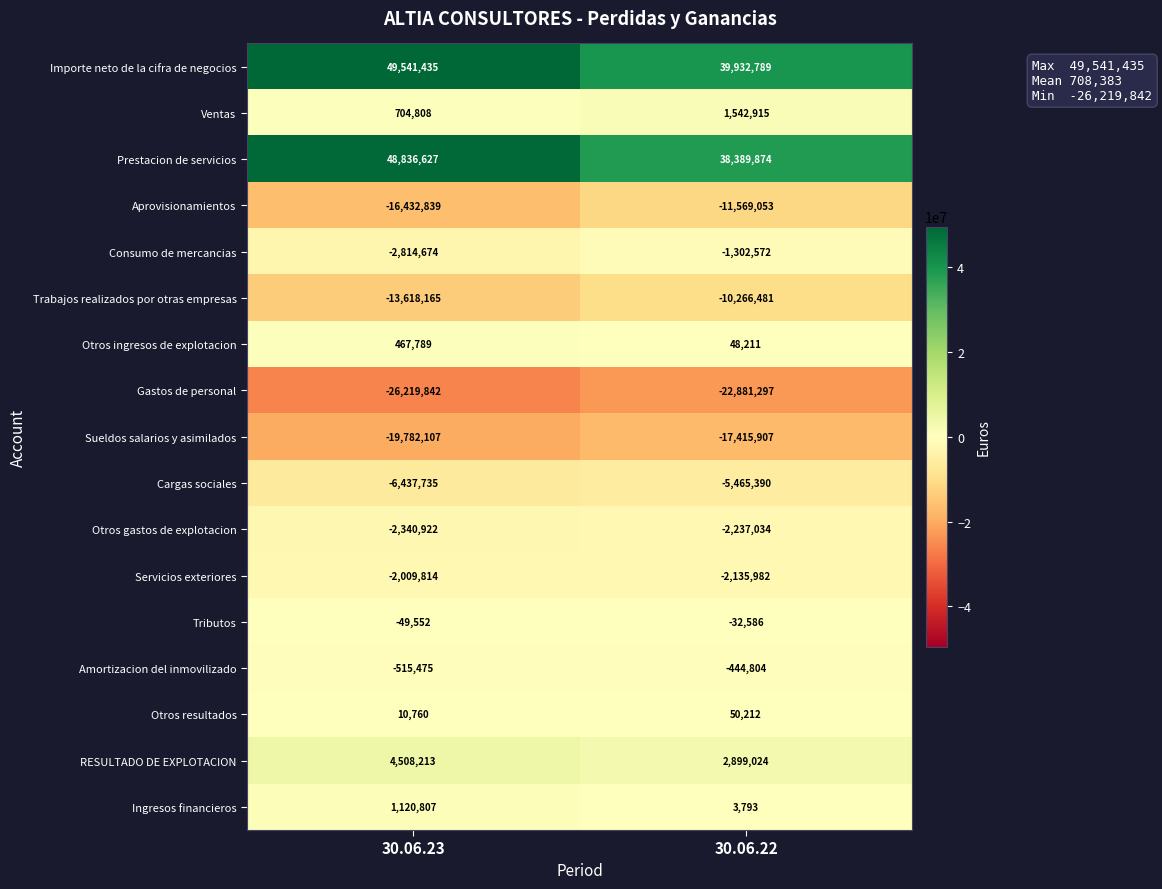

How many categories are shown in the chart?

2